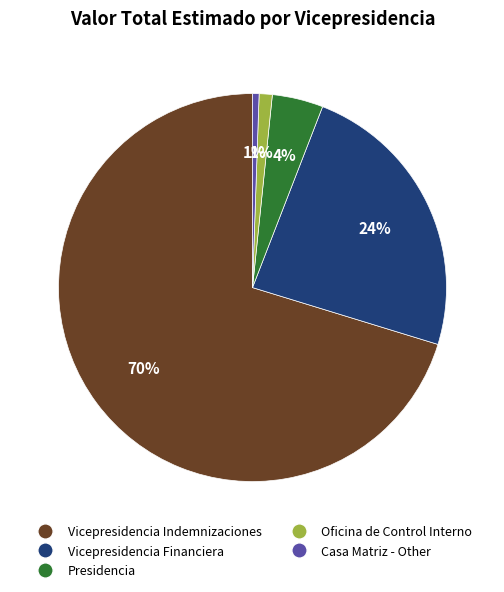

Does Vicepresidencia Indemnizaciones account for over 50% of the chart?

Yes